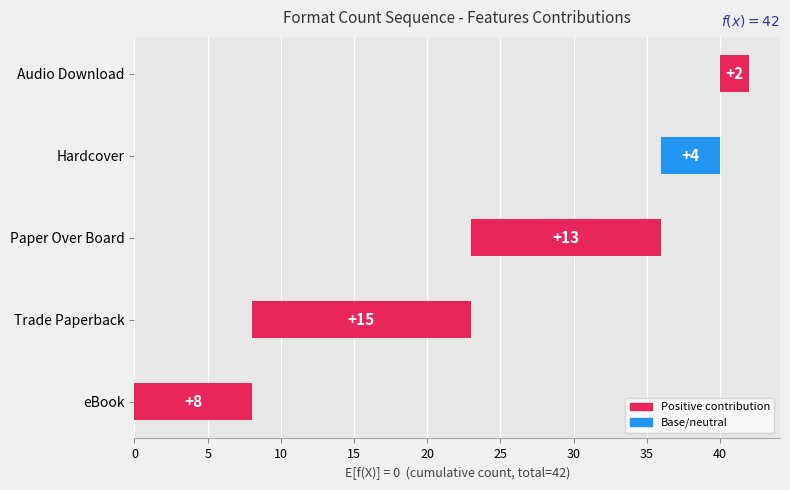

What is the approximate value at Paper Over Board?

13